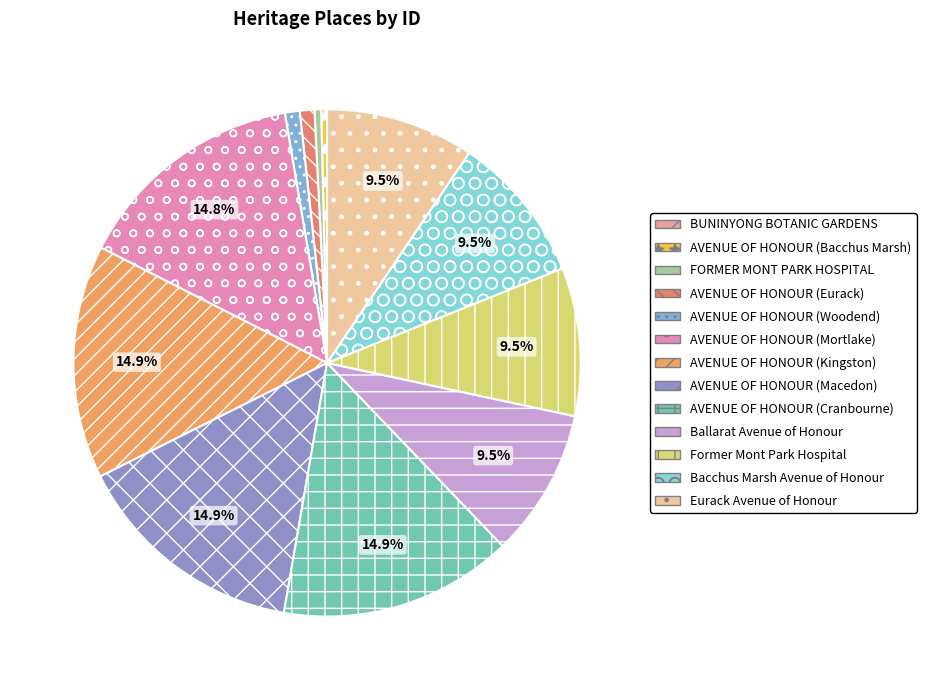

What portion of the pie excludes BUNINYONG BOTANIC GARDENS?

100.0%